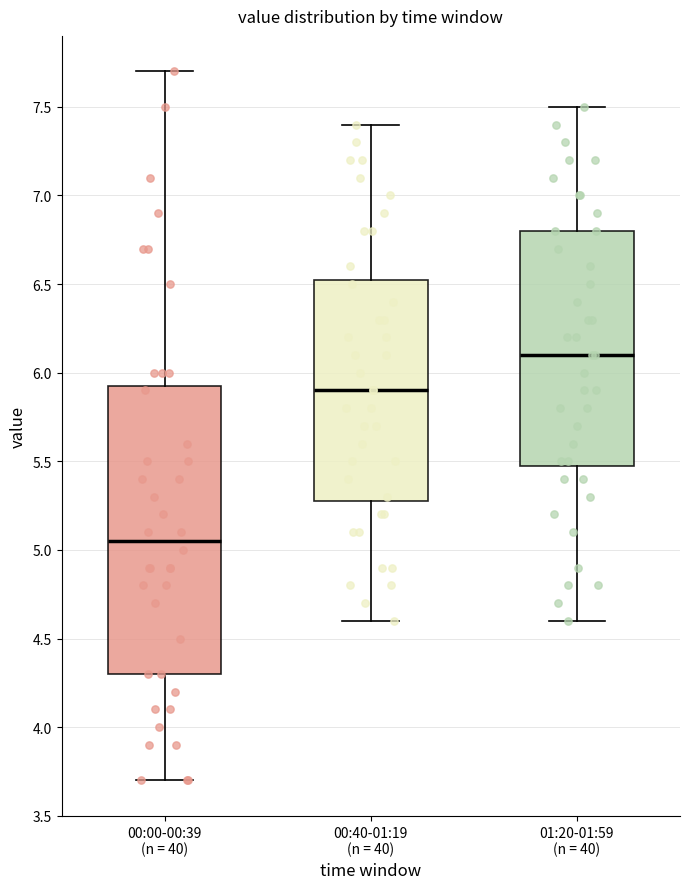

Reading left to right, transcribe this box plot: for each box, give where its median line is, the range the box spans, and where its two whiskers end, as read against the y-axis. The values are not printed on the chart, so give them approximately, as read against the axis.

00:00-00:39 (n = 40): median 5.05, box 4.30 to 5.95, whiskers 3.70 to 7.70
00:40-01:19 (n = 40): median 5.90, box 5.30 to 6.55, whiskers 4.60 to 7.40
01:20-01:59 (n = 40): median 6.10, box 5.50 to 6.80, whiskers 4.60 to 7.50